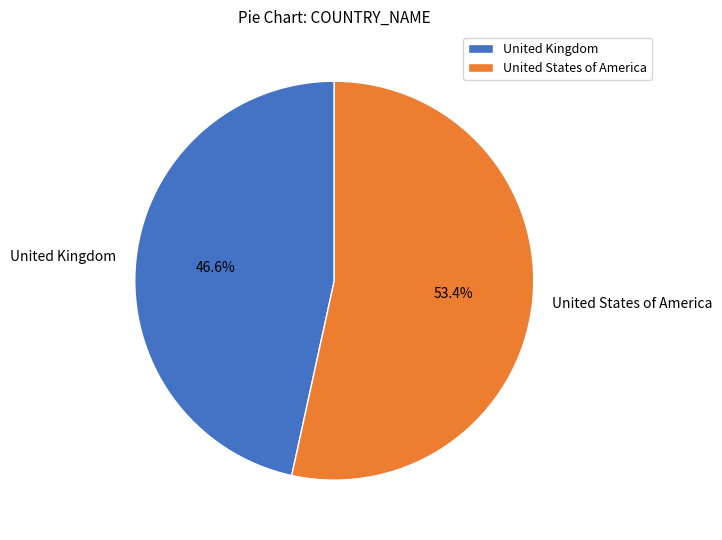

To the nearest percent, what is the difference between the United Kingdom and United States of America slice percentages?

7%